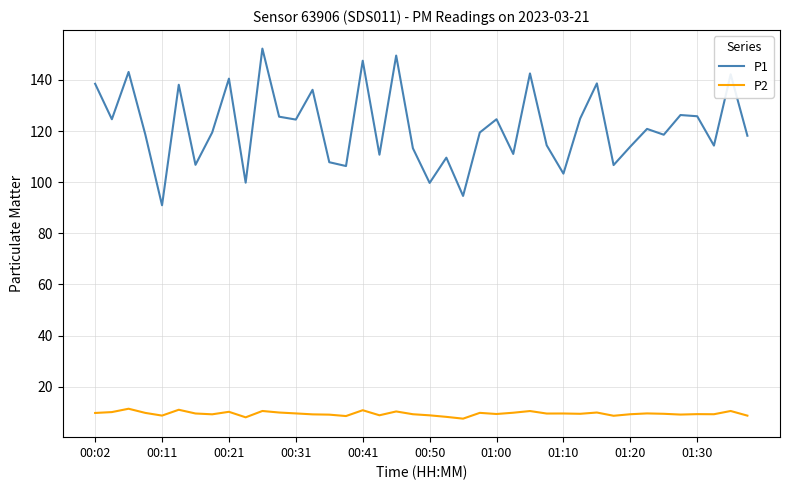

True or false: P2 and P1 cross at least once.

False